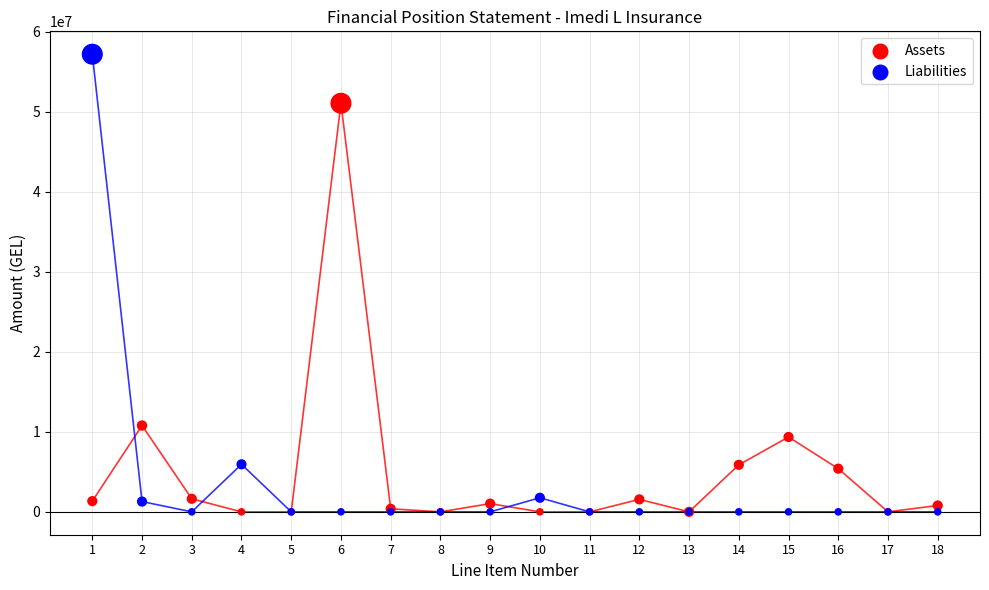

Which series reaches the maximum Y coordinate?

Liabilities